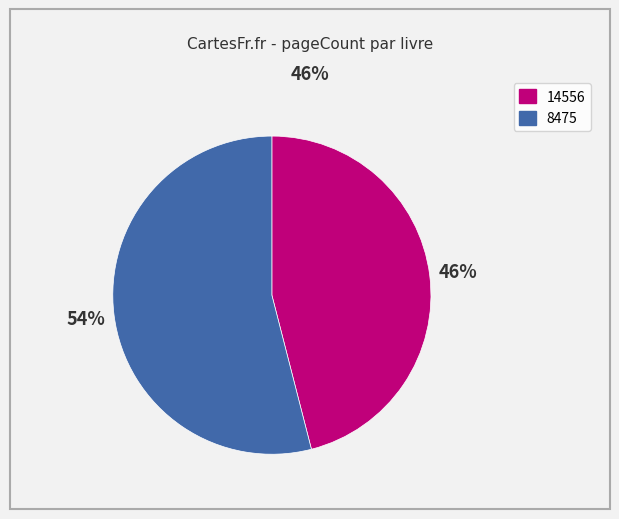

What is the largest slice in the pie chart?

8475